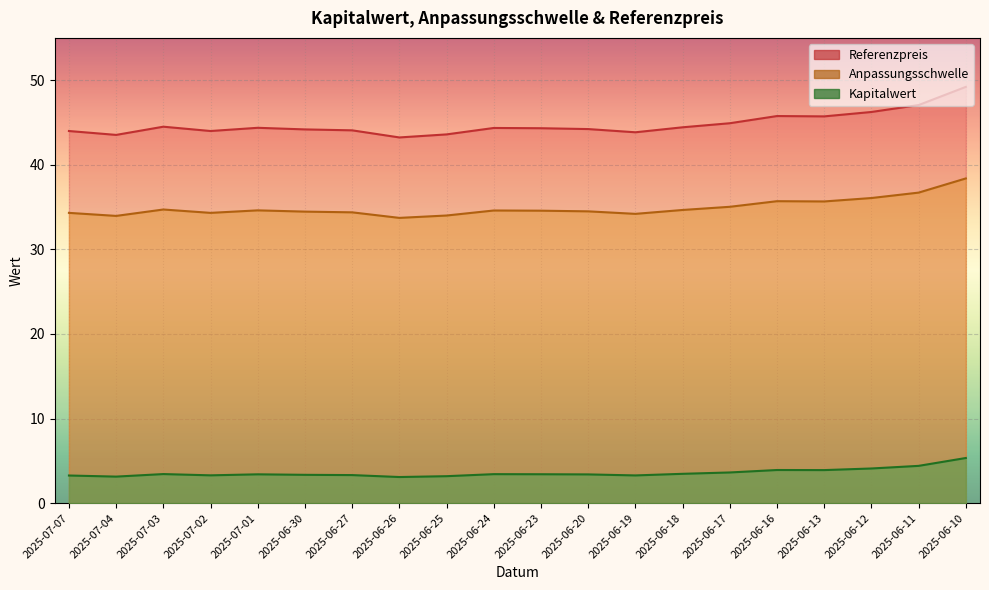

At which category does Anpassungsschwelle reach its first local peak?

2025-07-03